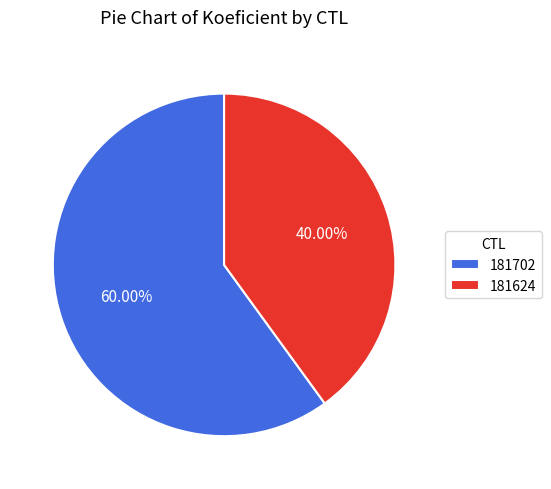

Between 181624 and 181702, which is larger?

181702